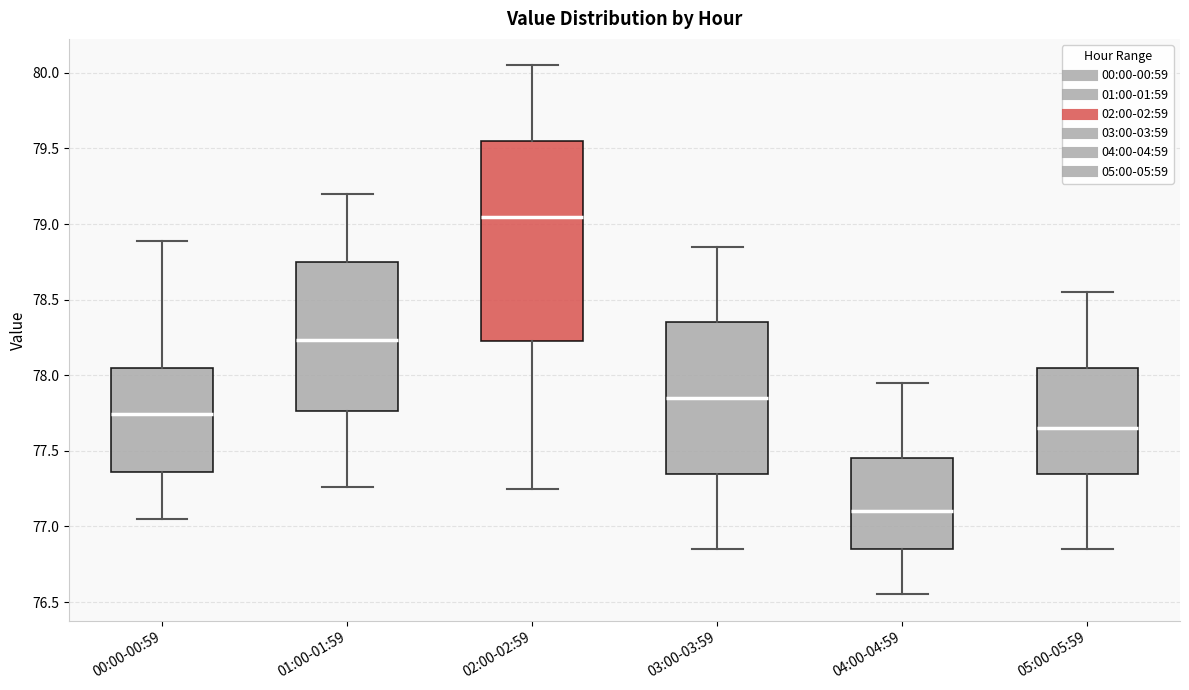

Reading left to right, read every box against the y-axis: the position of its median line, the range the box covers, and the ends of its whiskers. The values are not printed on the chart, so give them approximately, as read against the axis.

00:00-00:59: median 77.75, box 77.35 to 78.05, whiskers 77.05 to 78.90
01:00-01:59: median 78.25, box 77.75 to 78.75, whiskers 77.25 to 79.20
02:00-02:59: median 79.05, box 78.25 to 79.55, whiskers 77.25 to 80.05
03:00-03:59: median 77.85, box 77.35 to 78.35, whiskers 76.85 to 78.85
04:00-04:59: median 77.10, box 76.85 to 77.45, whiskers 76.55 to 77.95
05:00-05:59: median 77.65, box 77.35 to 78.05, whiskers 76.85 to 78.55